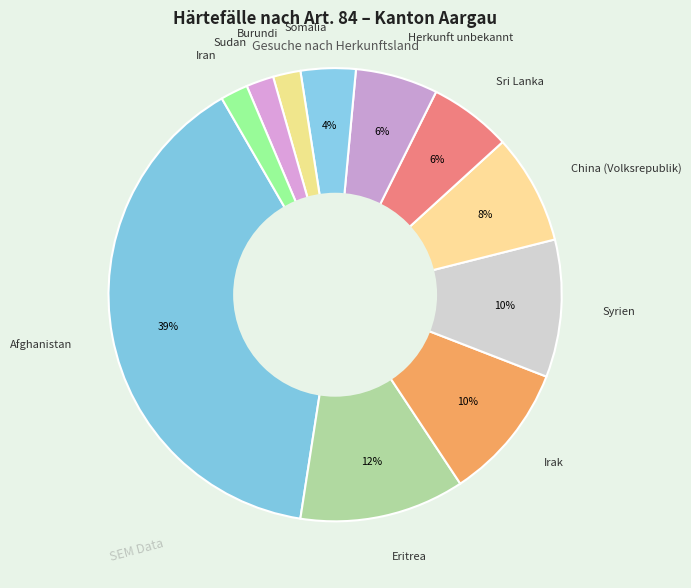

Does China (Volksrepublik) account for over 50% of the chart?

No